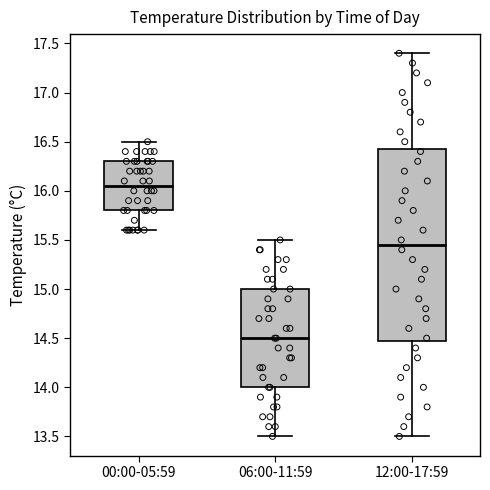

Which box is the tallest, from its lower edge to its upper edge?

12:00-17:59